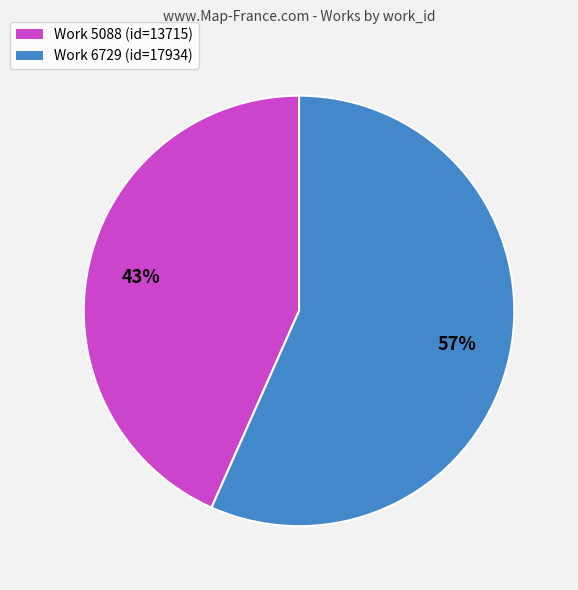

Rank the categories by value from highest to lowest.

Work 6729 (id=17934), Work 5088 (id=13715)